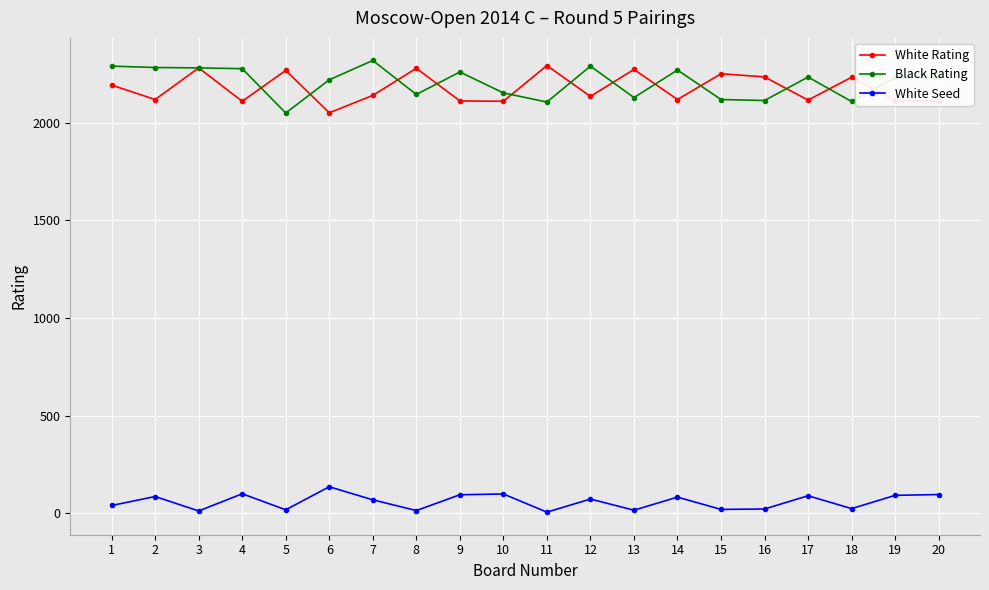

True or false: Black Rating and White Seed intersect in this chart.

False